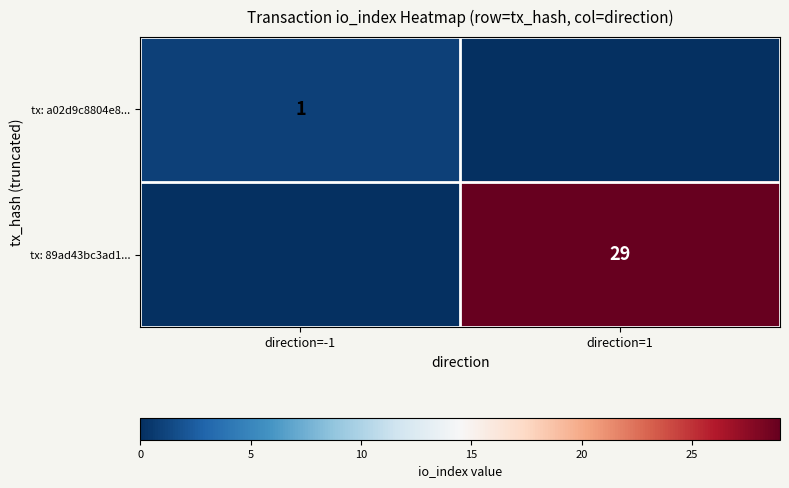

Is it true that tx: 89ad43bc3ad1... equals 29 at direction=1?

True